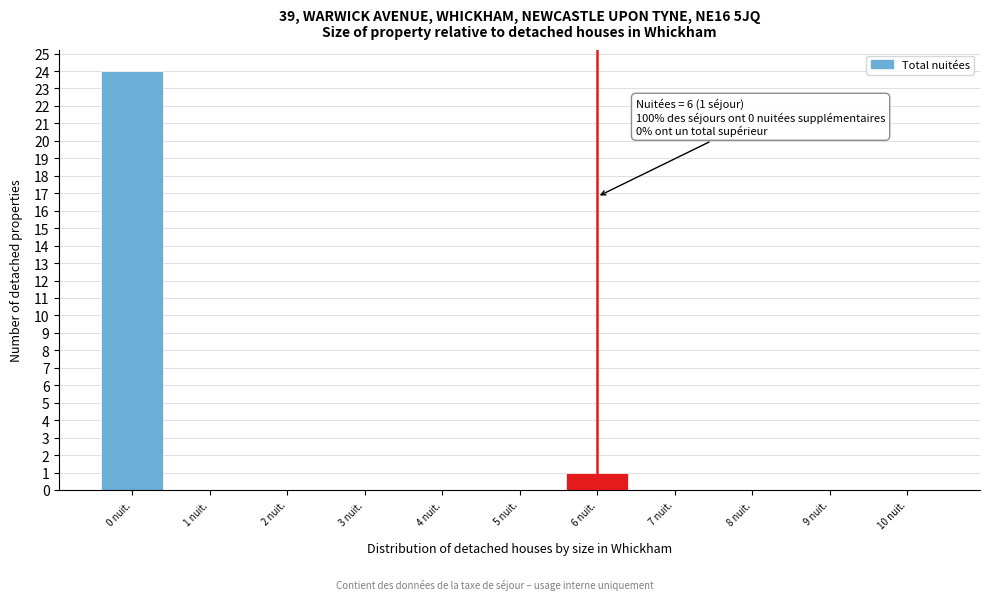

Reading left to right, what are all the values shown in this chart?

0 nuit.=24	1 nuit.=0	2 nuit.=0	3 nuit.=0	4 nuit.=0	5 nuit.=0	6 nuit.=1	7 nuit.=0	8 nuit.=0	9 nuit.=0	10 nuit.=0